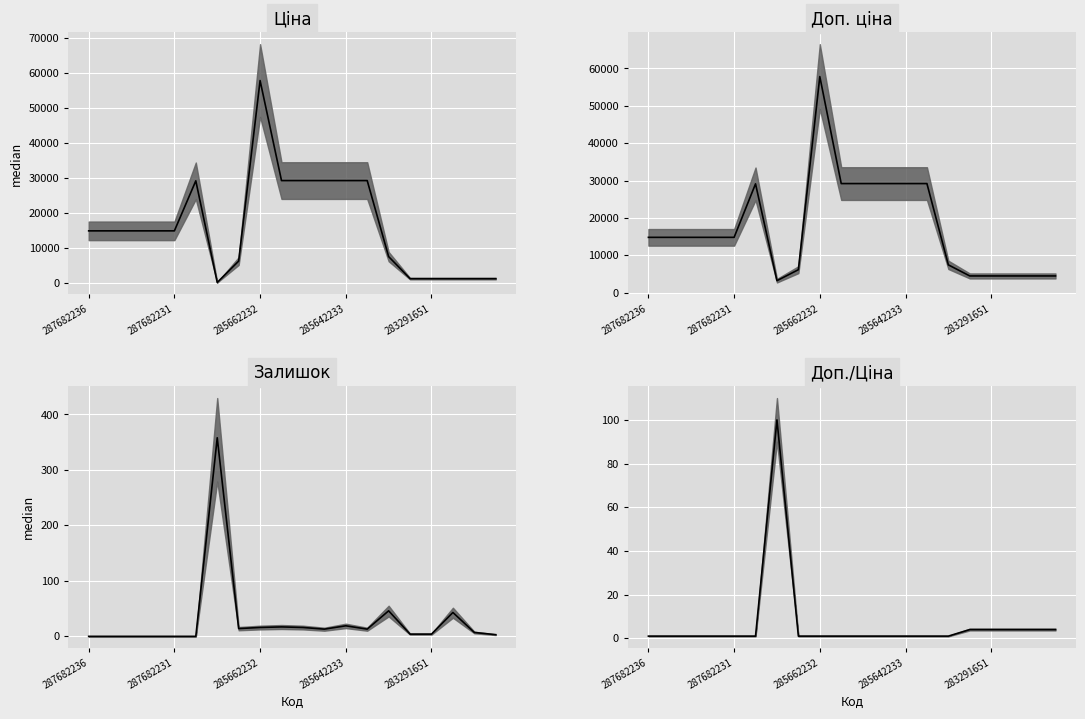

What is the maximum value shown in the chart?

57826.2